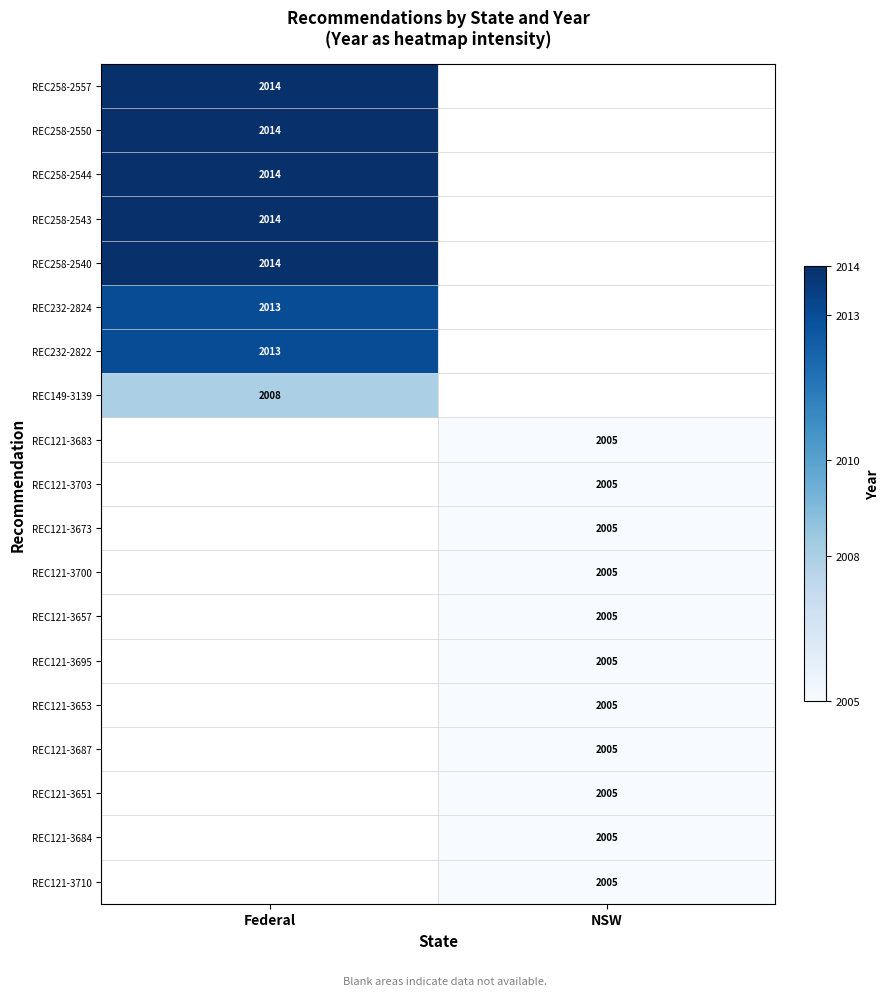

Is it true that REC121-3695 equals 2005 at NSW?

True